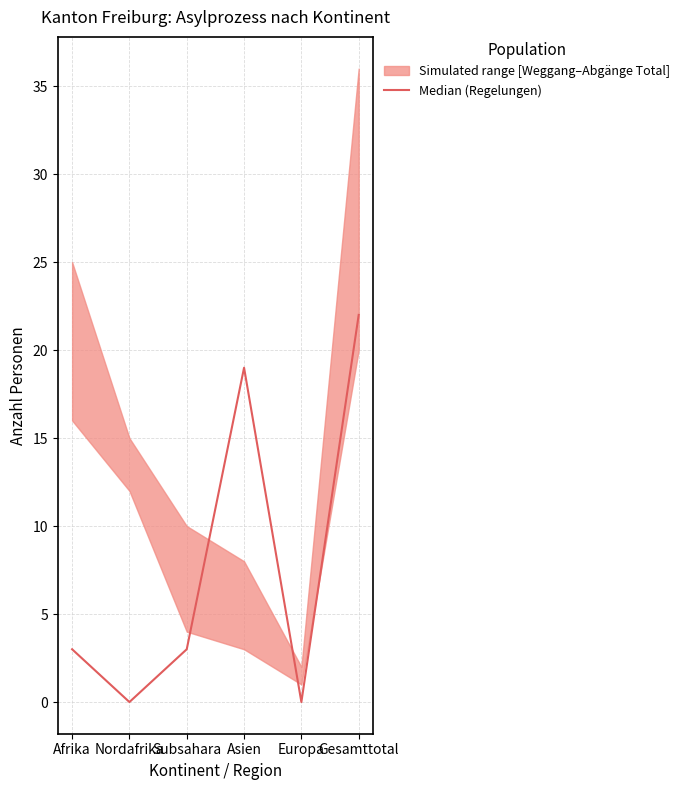

Rank the categories by value from highest to lowest.

Gesamttotal, Asien, Afrika, Subsahara, Nordafrika, Europa